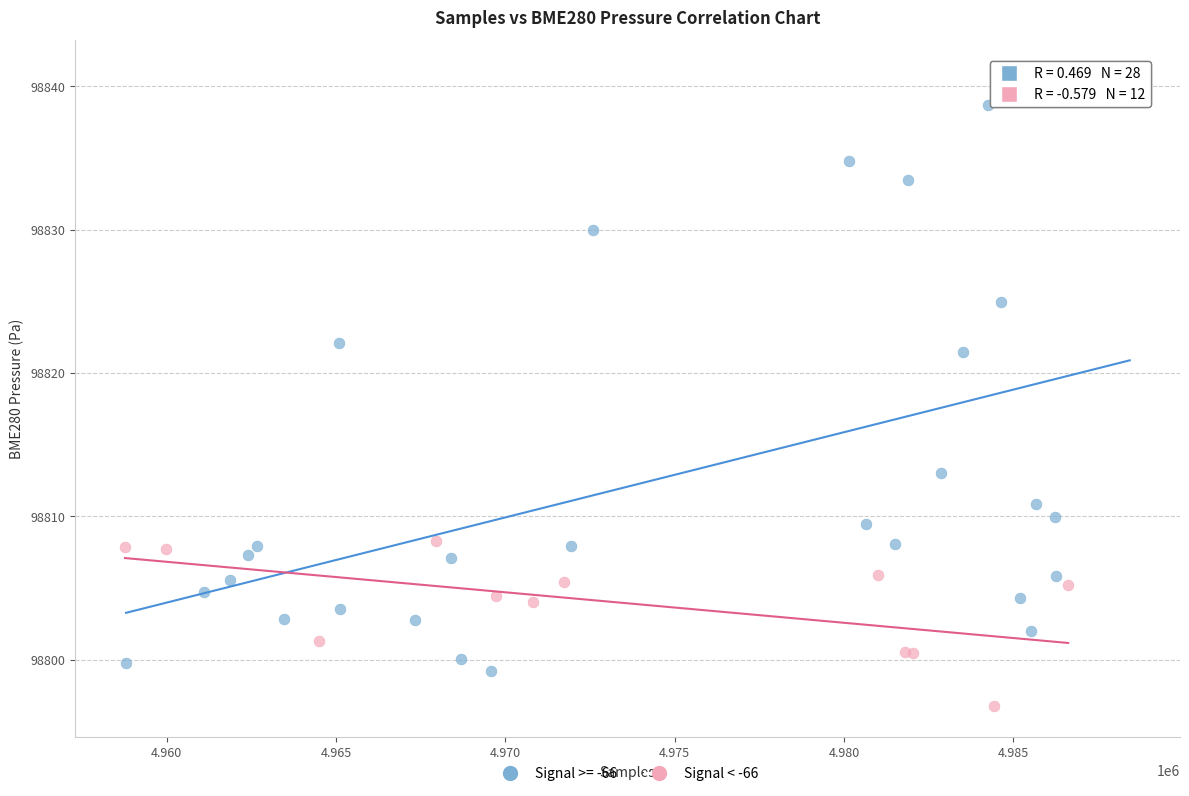

Which series has the largest Y range (max minus min)?

Signal >= -66